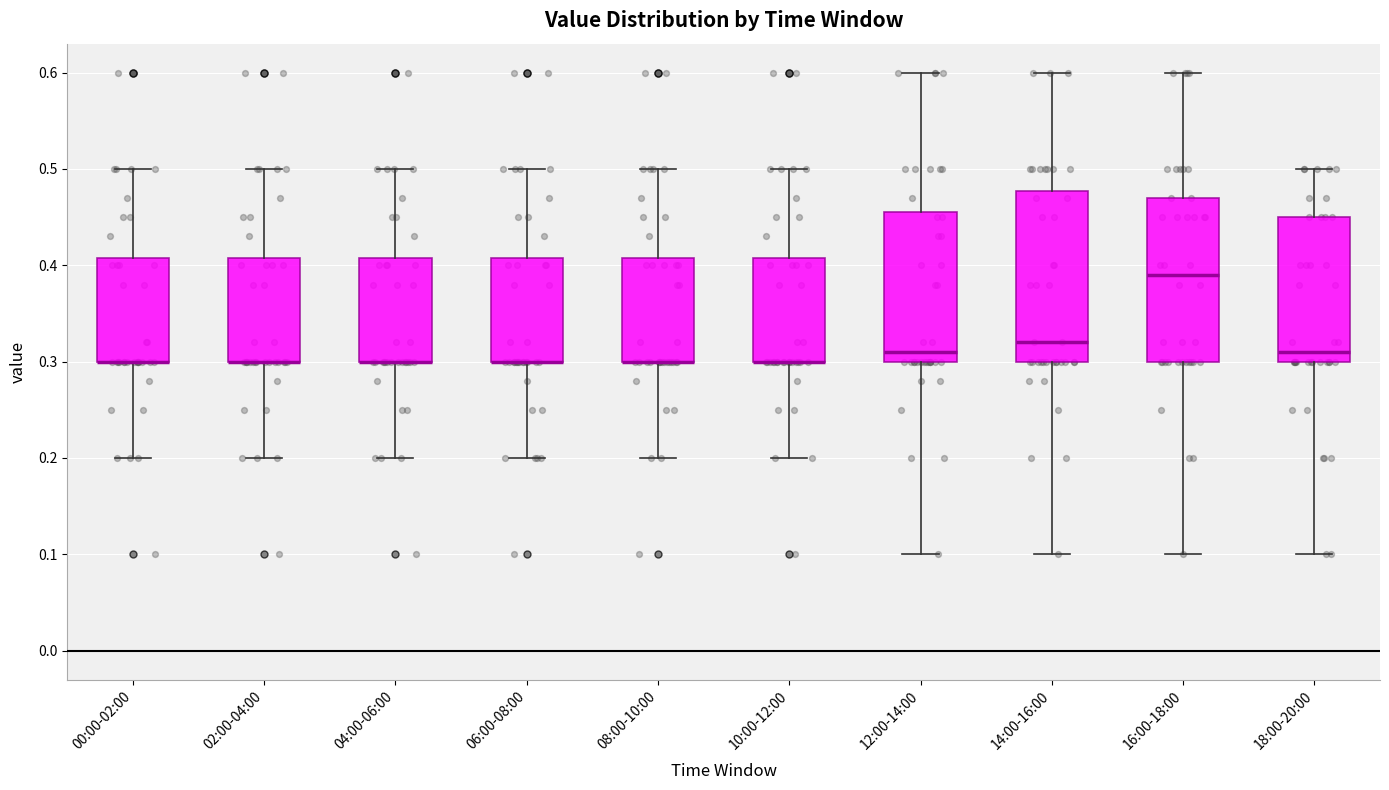

Where does the lower whisker of the box for 02:00-04:00 end on the y-axis? The values are not printed on the chart, so give them approximately, as read against the axis.

0.20